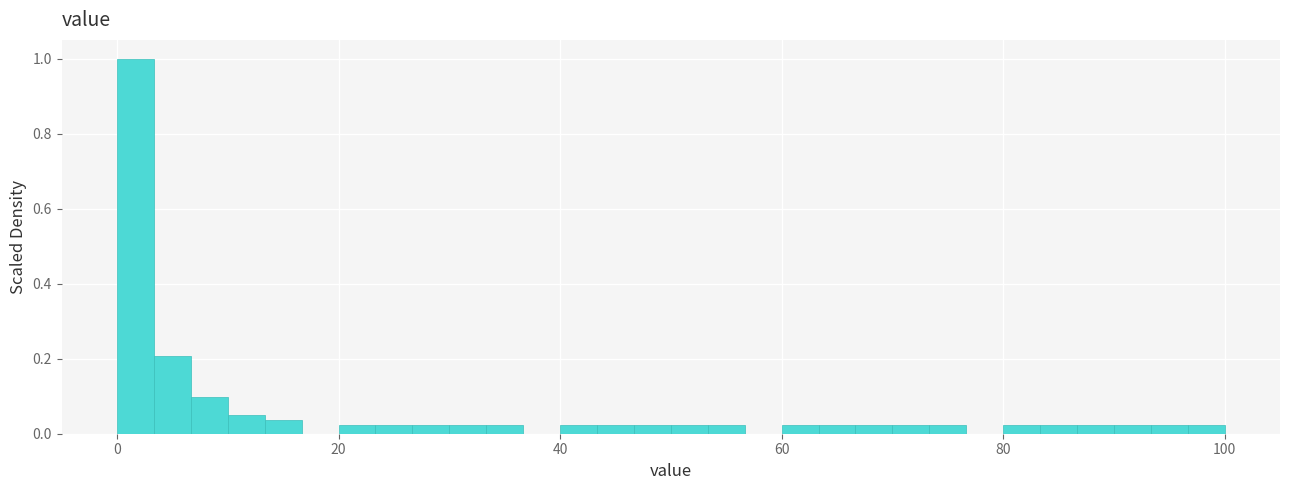

Read against the x-axis, roughly where is the centre of the tallest bar?

2